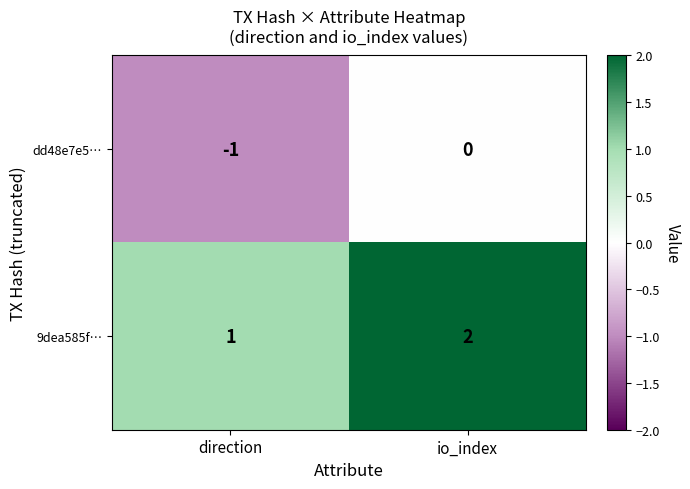

At which category is the sum across all series the highest?

io_index